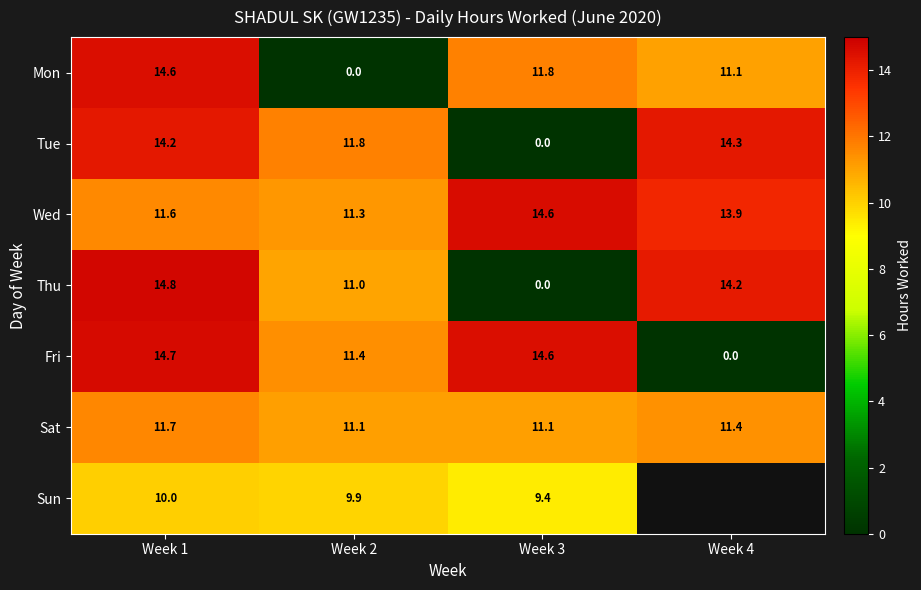

What is the difference between the maximum and second lowest values in the Thu series?

3.8